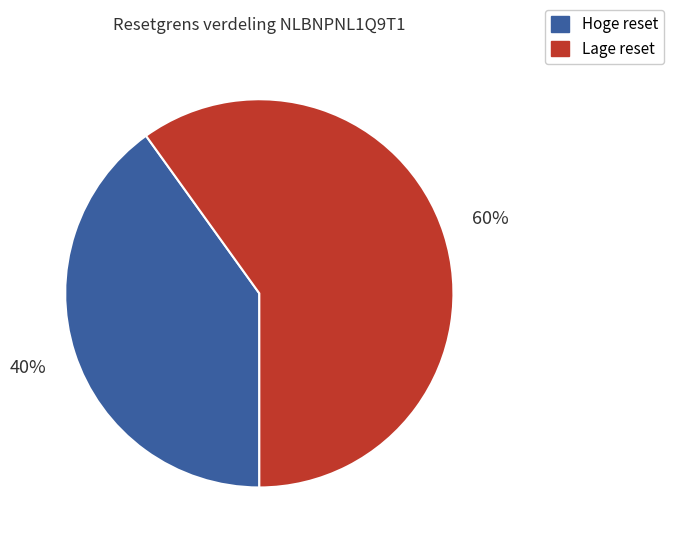

To the nearest percent, what is the average slice percentage?

50%